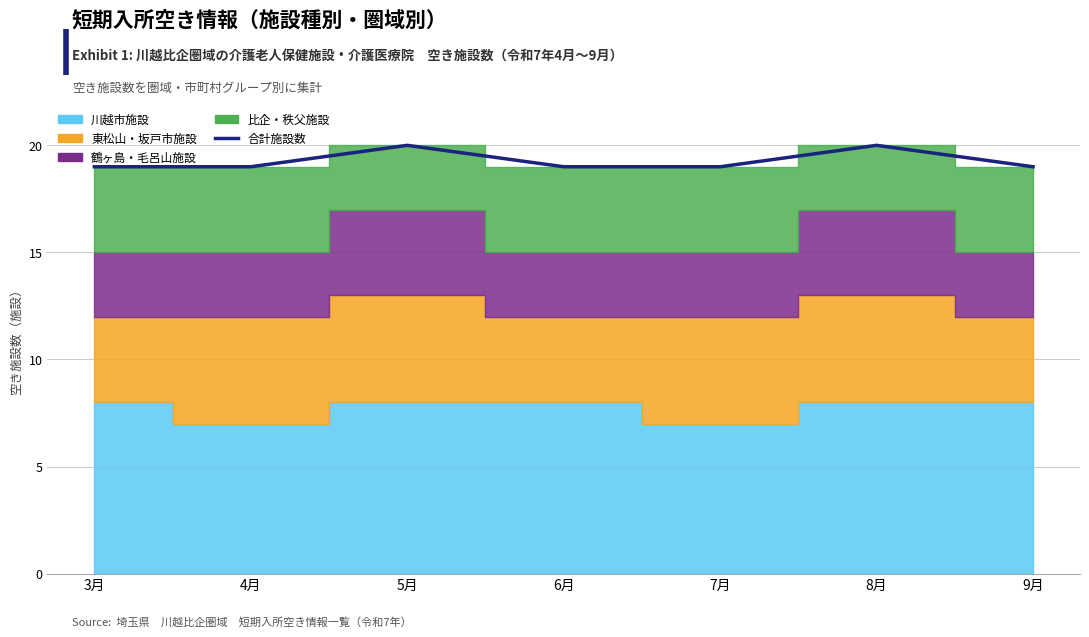

What is the label of the 5th point from the left?

7月